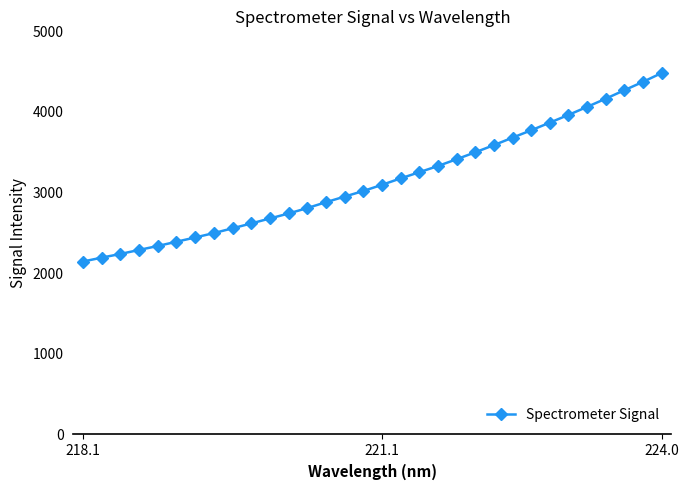

What is the maximum value shown in the chart?

4483.5